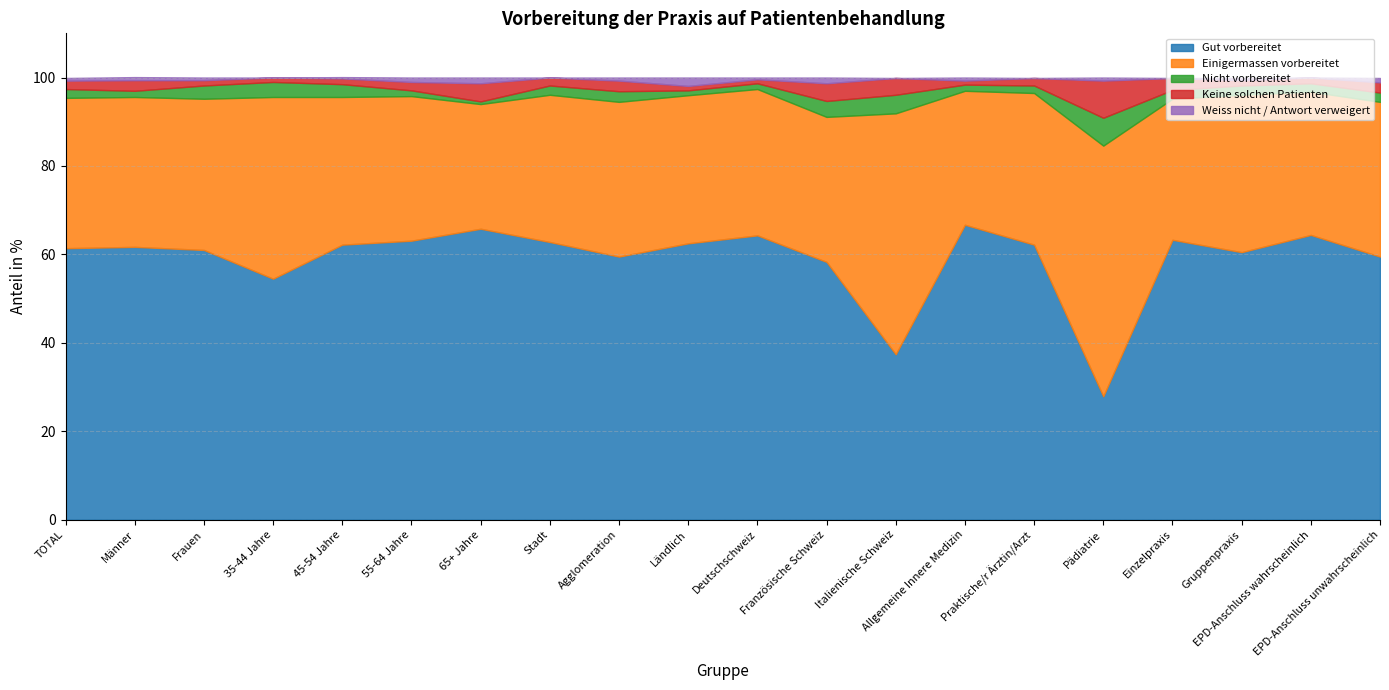

How many data points in Nicht vorbereitet are above 2?

10